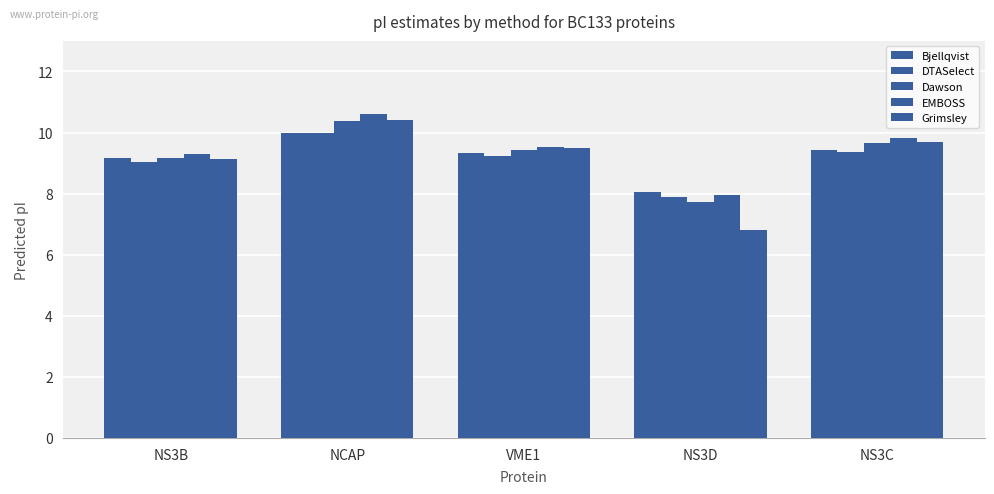

How many groups of bars are there?

5